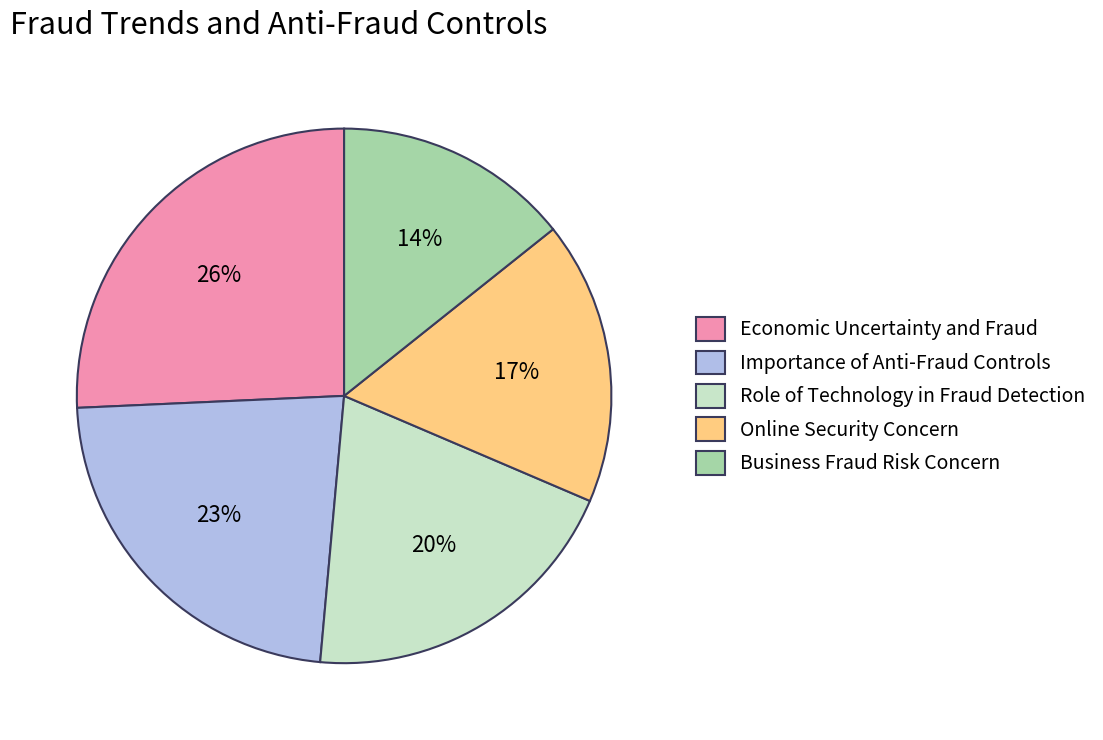

Is it true that Importance of Anti-Fraud Controls is 33% of the pie?

False